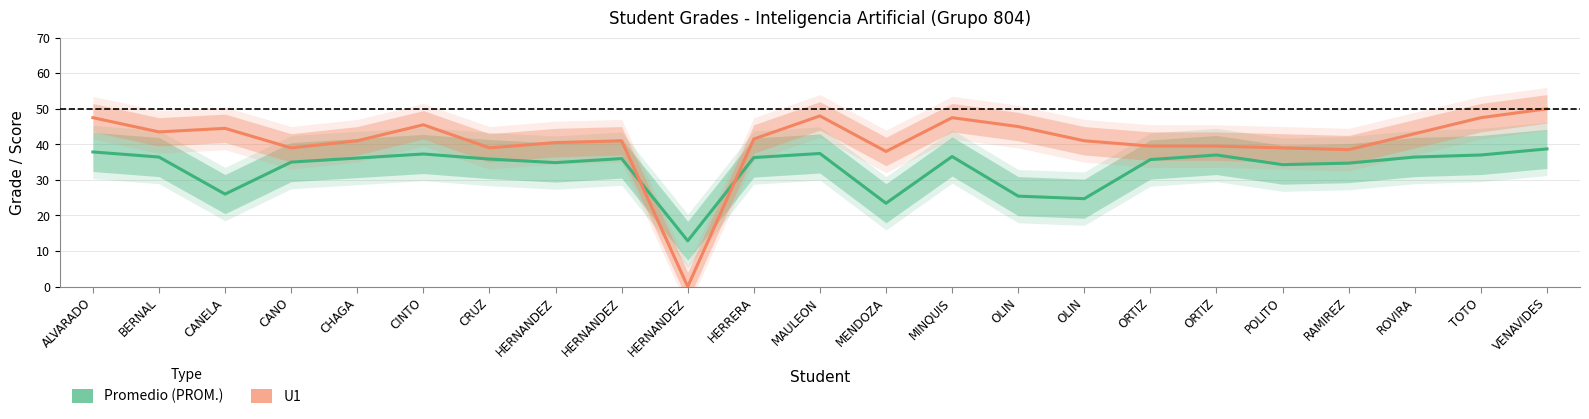

How many data points does each series have?

23